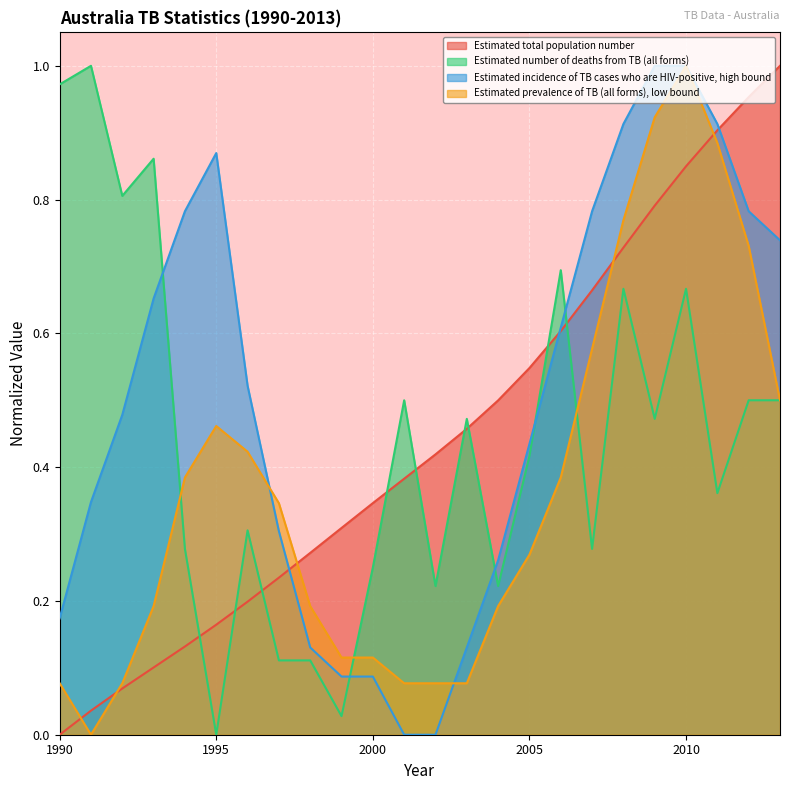

How many interior local peaks does the Estimated prevalence of TB (all forms), low bound series have?

2